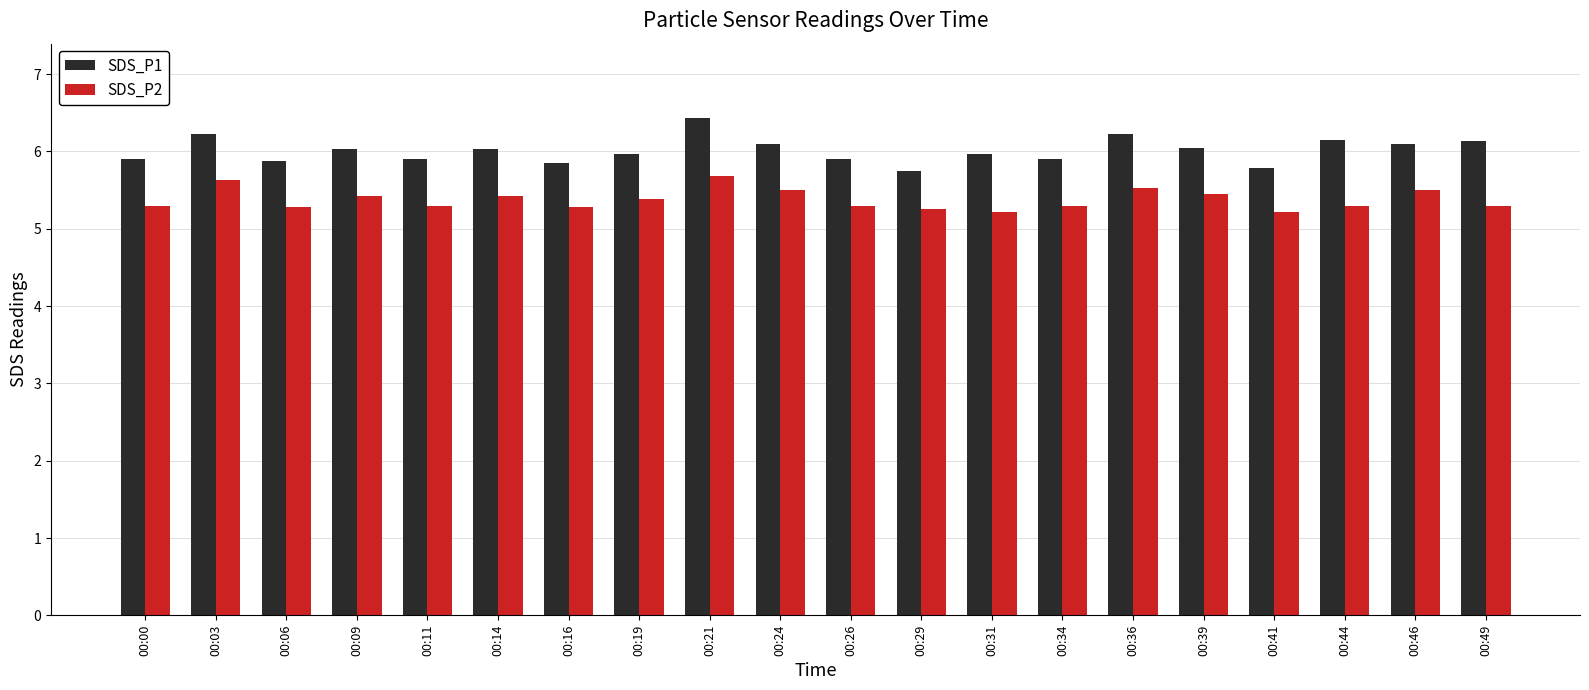

Which series has the largest range (max minus min)?

SDS_P1